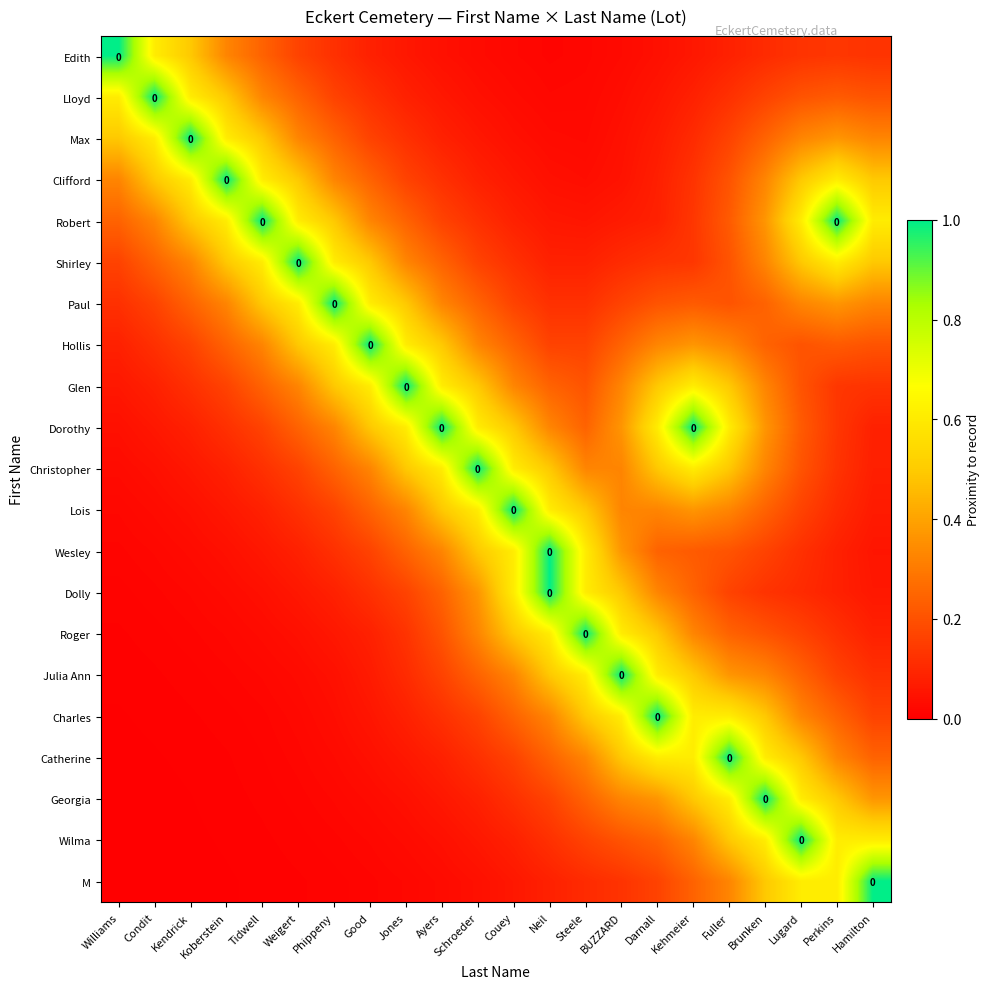

Count the number of categories in the chart.

22